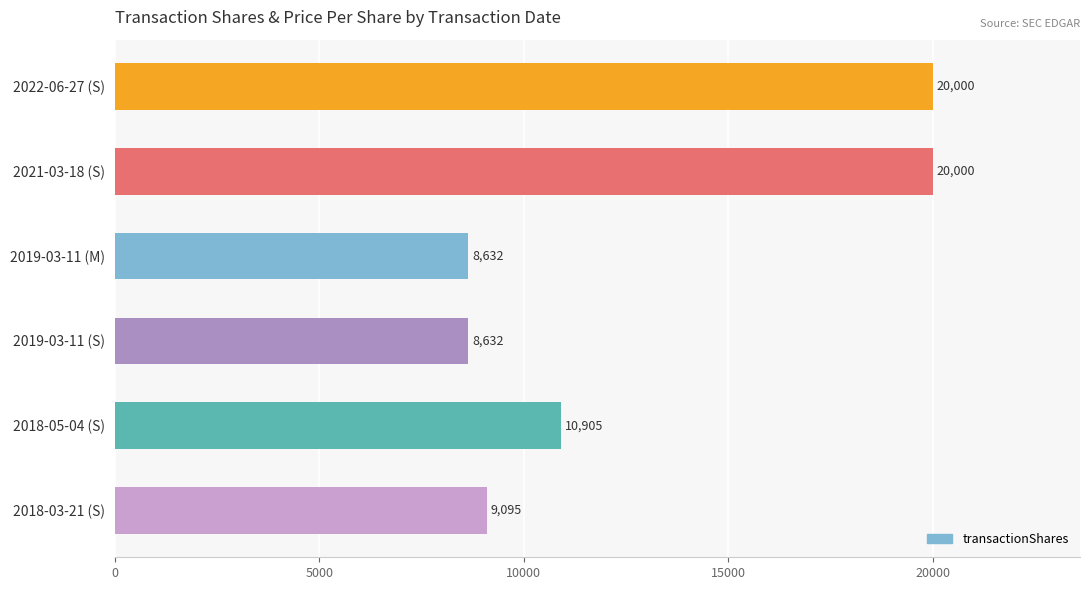

What is the greatest value displayed?

20000